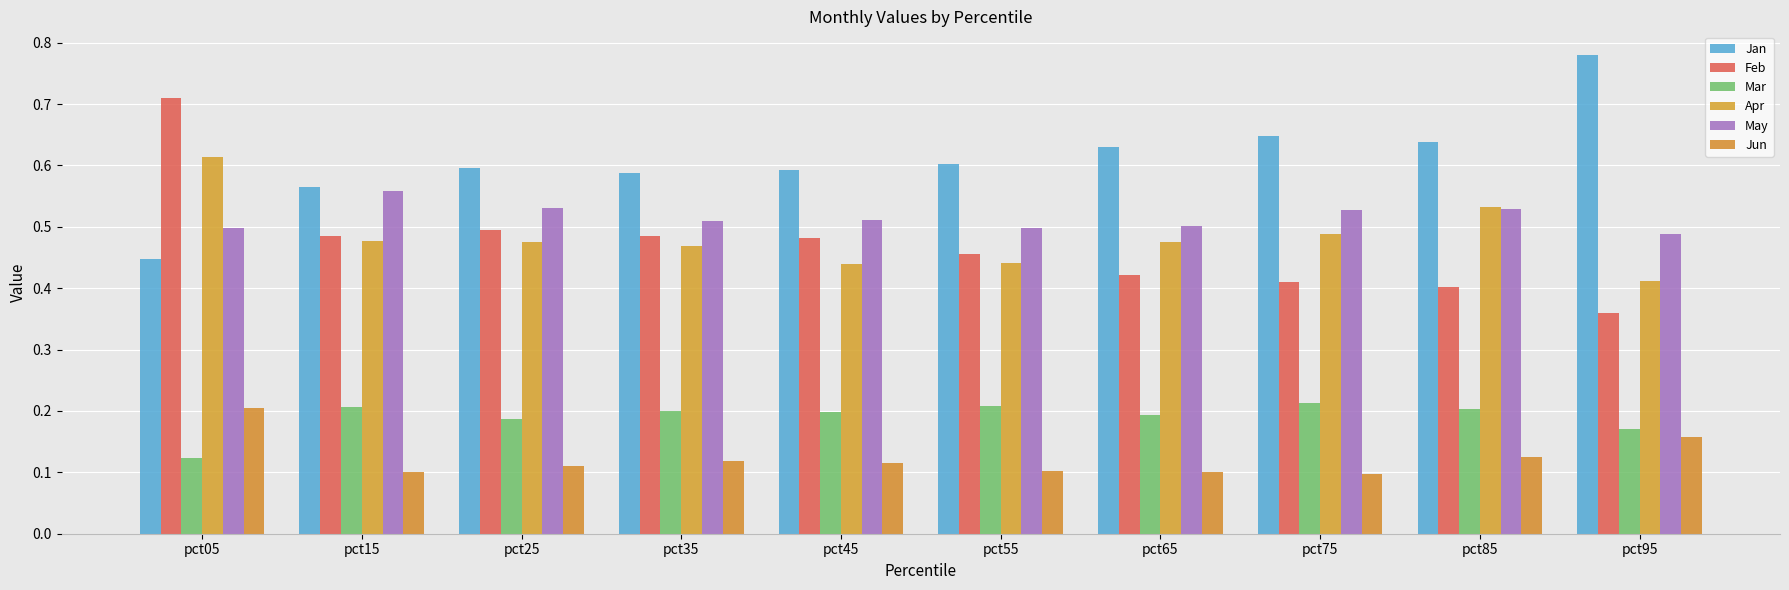

Reading left to right, what are all the values shown in this chart?

Jan: 0.4	0.6	0.6	0.6	0.6	0.6	0.6	0.6	0.6	0.8
Feb: 0.7	0.5	0.5	0.5	0.5	0.5	0.4	0.4	0.4	0.4
Mar: 0.1	0.2	0.2	0.2	0.2	0.2	0.2	0.2	0.2	0.2
Apr: 0.6	0.5	0.5	0.5	0.4	0.4	0.5	0.5	0.5	0.4
May: 0.5	0.6	0.5	0.5	0.5	0.5	0.5	0.5	0.5	0.5
Jun: 0.2	0.1	0.1	0.1	0.1	0.1	0.1	0.1	0.1	0.2